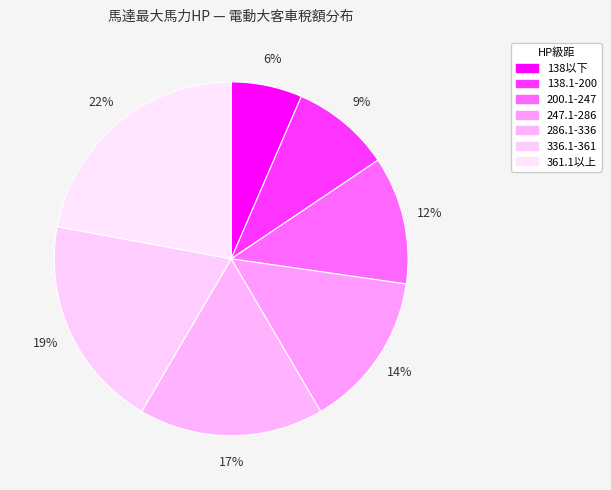

Is there a majority slice in this chart?

No